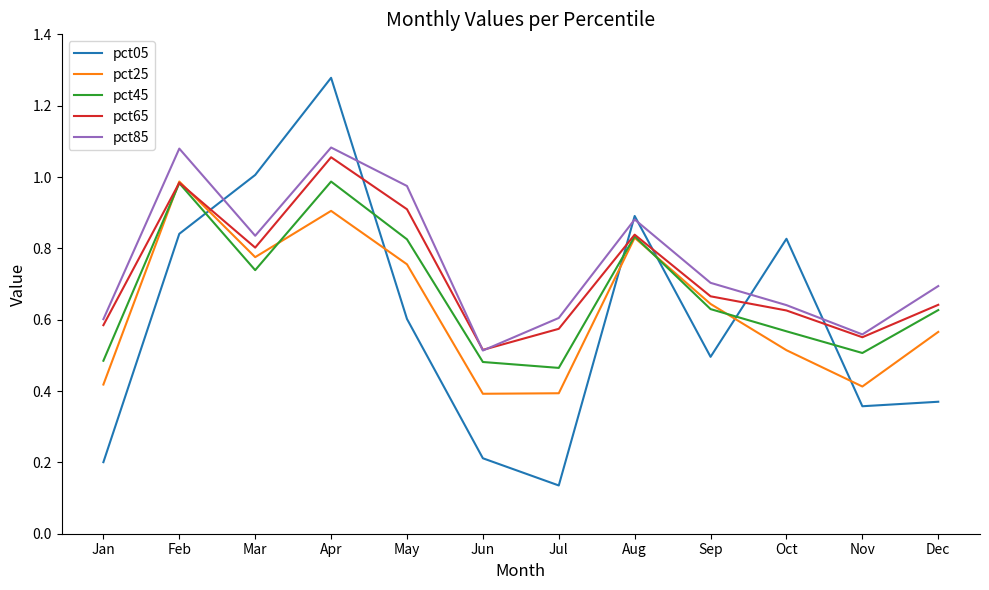

After their last crossing, which series has the higher values: pct05 or pct85?

pct85